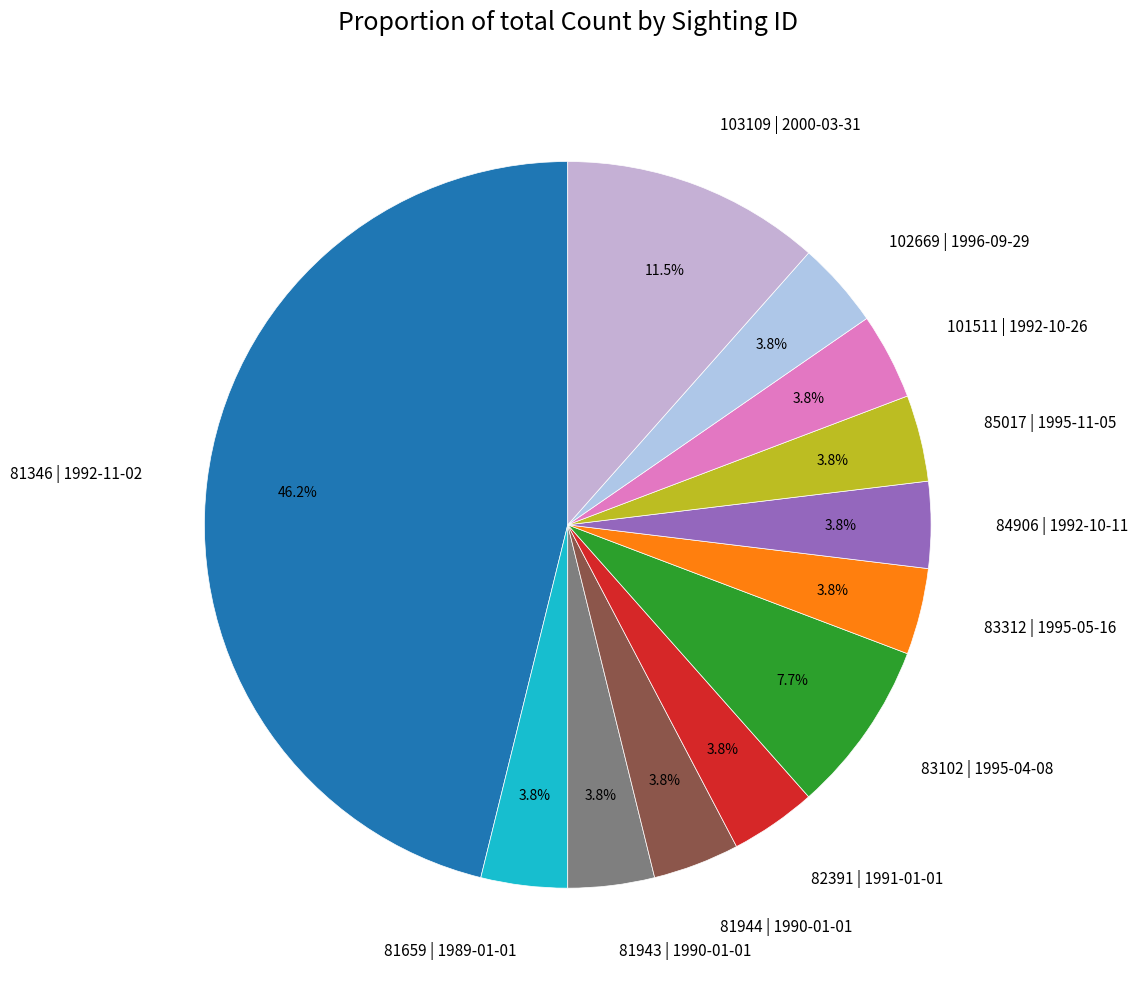

Do 85017 | 1995-11-05 and 101511 | 1992-10-26 together represent more than half of the pie?

No